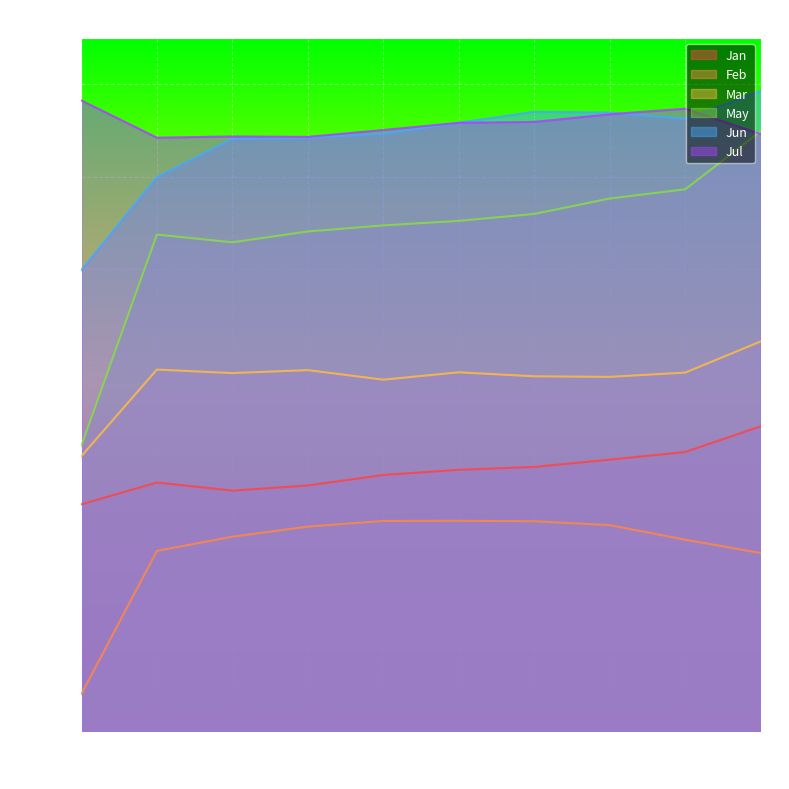

At pct65, list the series in order from largest to smallest.

Jun, Jul, May, Mar, Jan, Feb